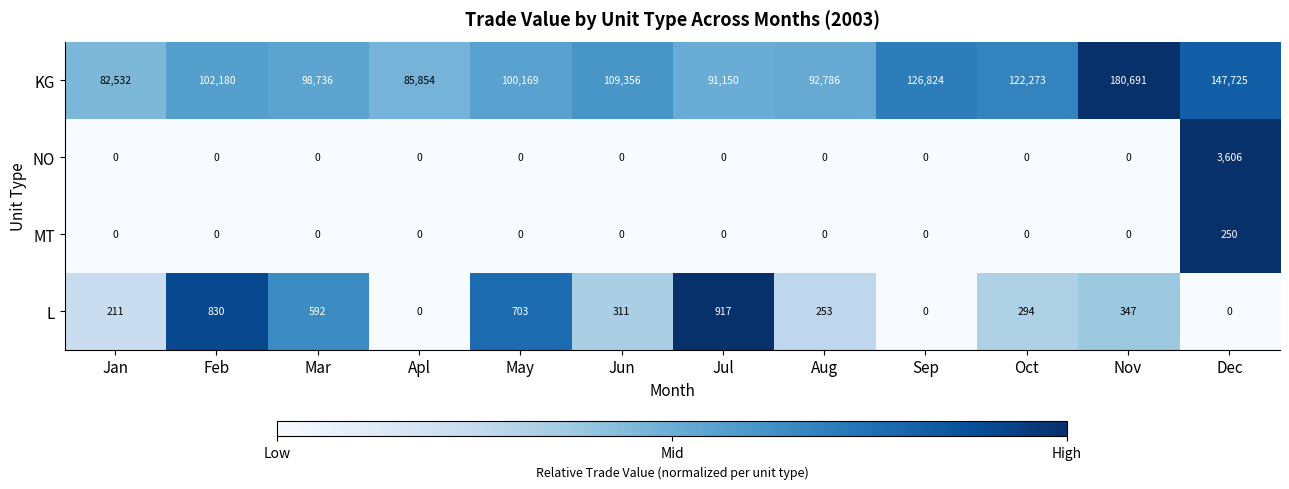

True or false: KG has a value of 91150 at Jul.

True